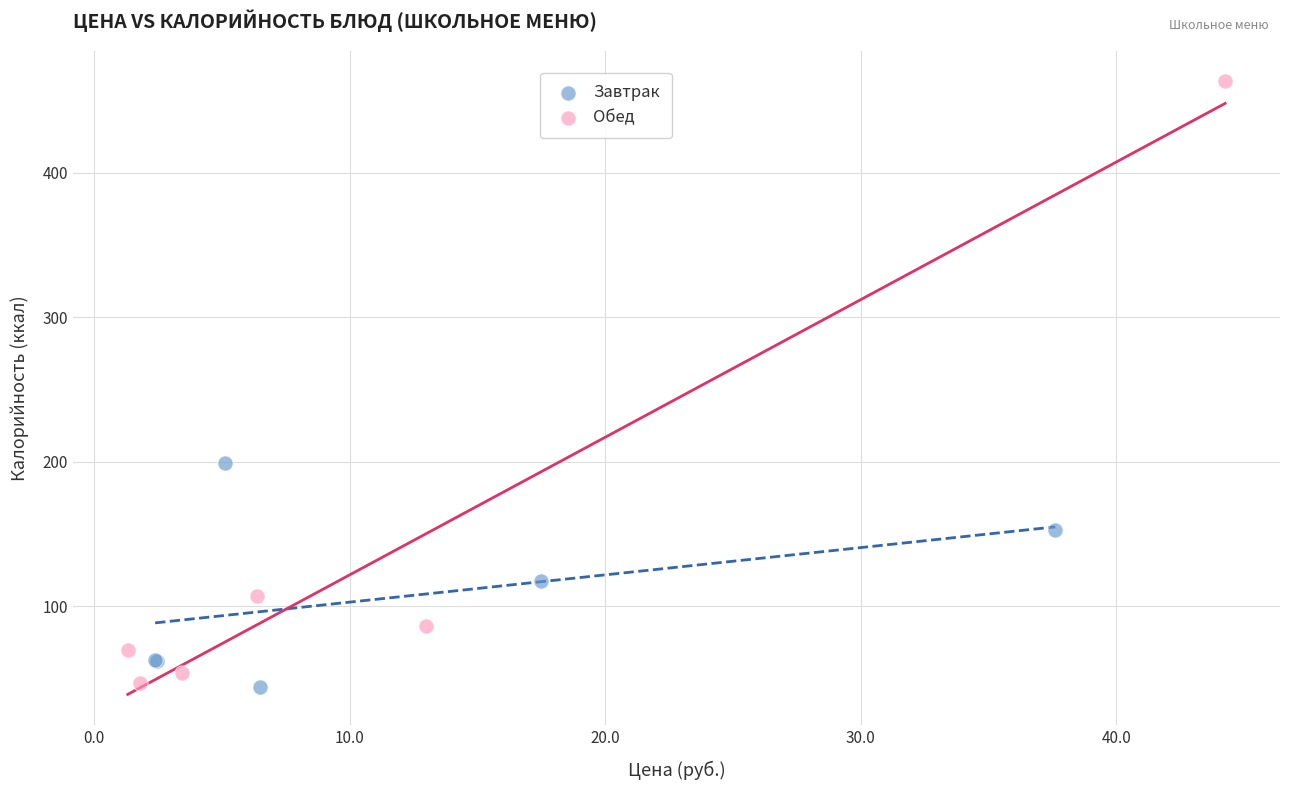

Which series reaches the maximum Y coordinate?

Обед